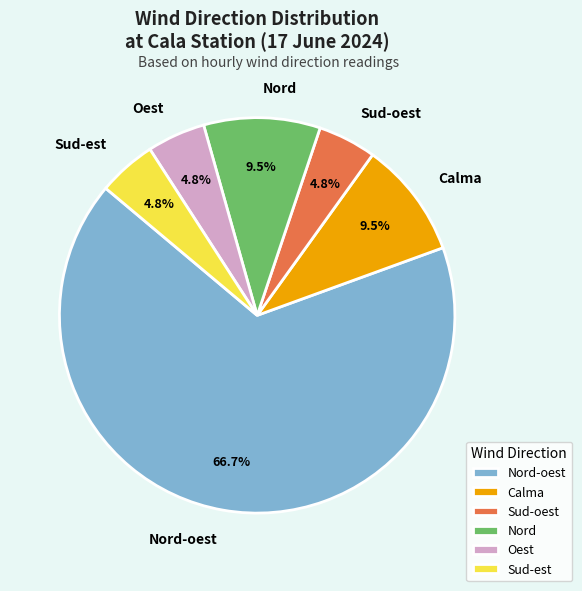

Do Sud-est and Nord together represent more than half of the pie?

No